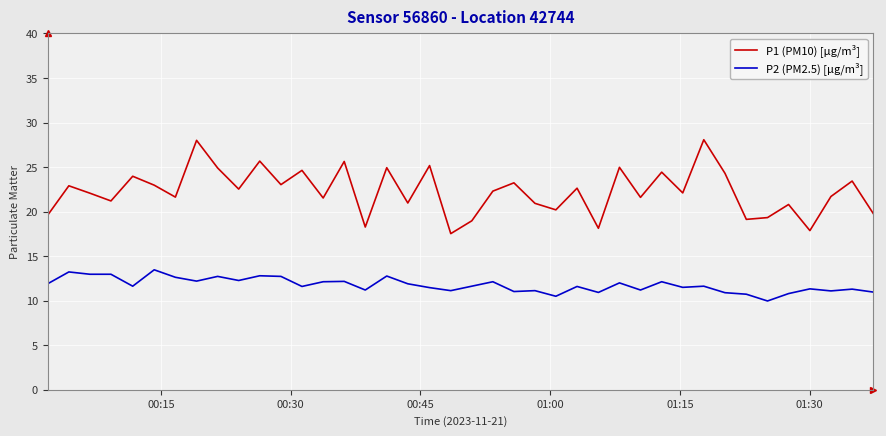

Is this an area chart (filled region under the line)?

No